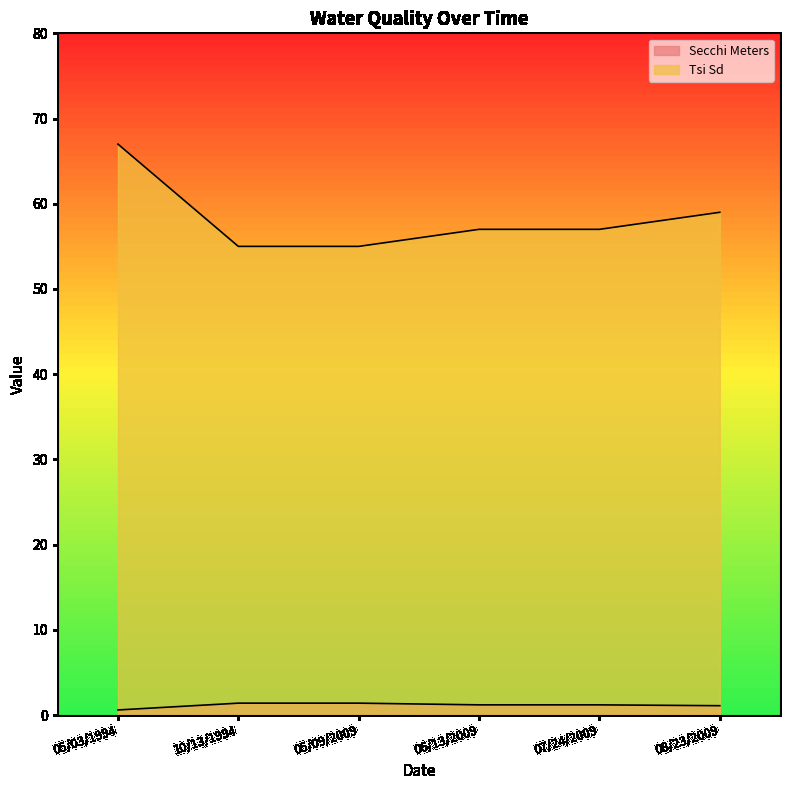

What is the maximum value for Secchi Meters?

1.4